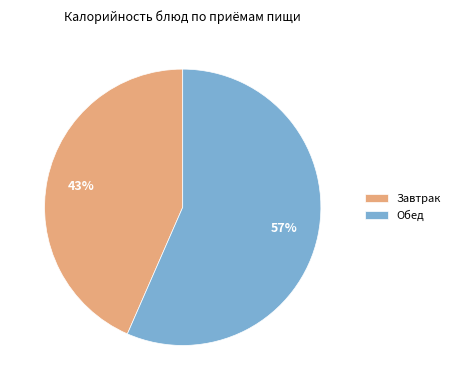

Combined, do Обед and Завтрак account for over 50%?

Yes